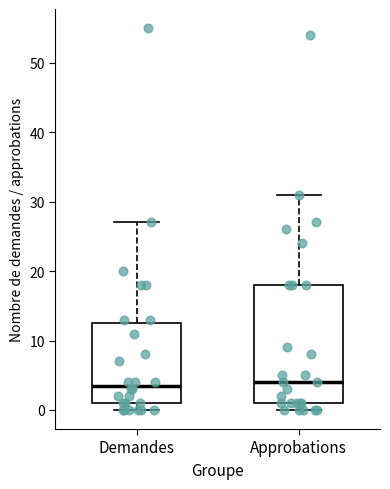

Where does the upper whisker of the box for Demandes end on the y-axis? The values are not printed on the chart, so give them approximately, as read against the axis.

27